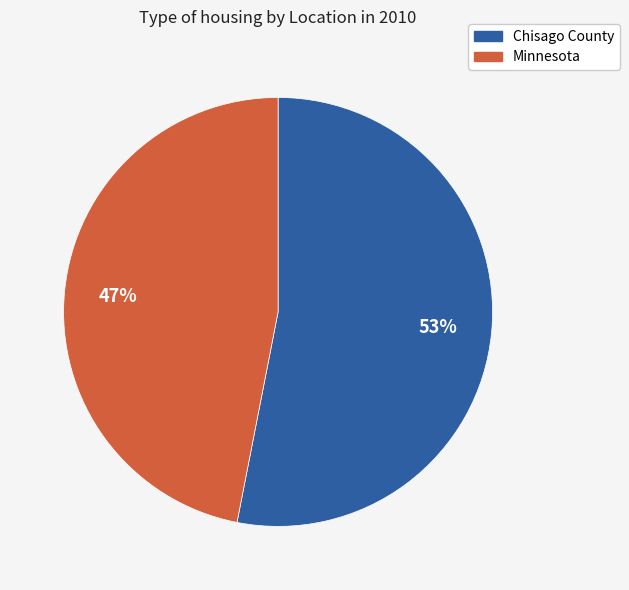

True or false: Minnesota accounts for 57% of the total.

False